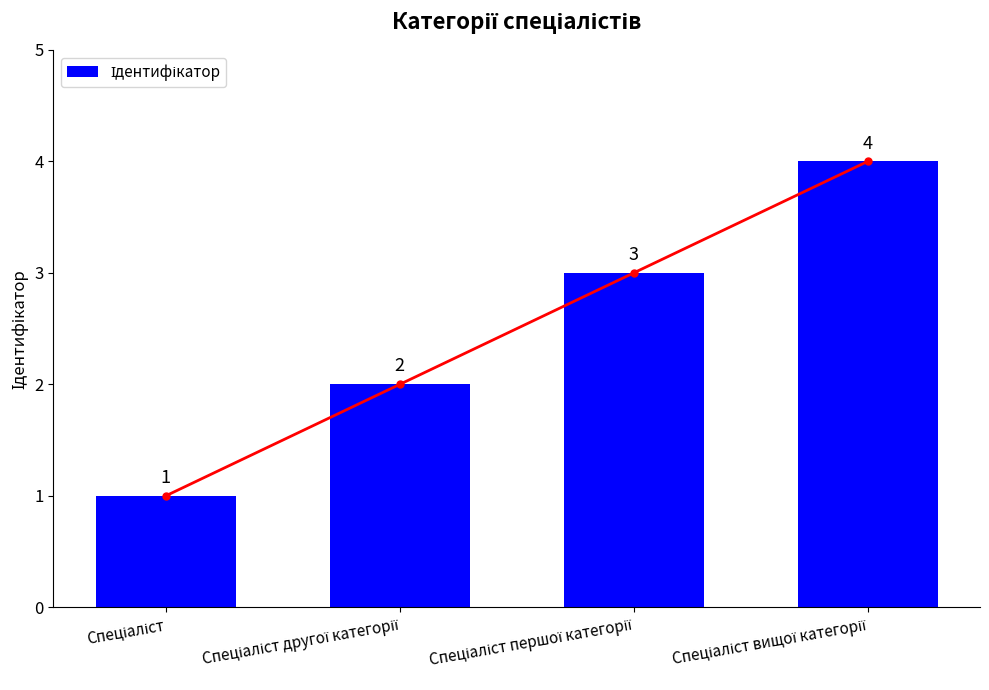

What is the greatest value displayed?

4